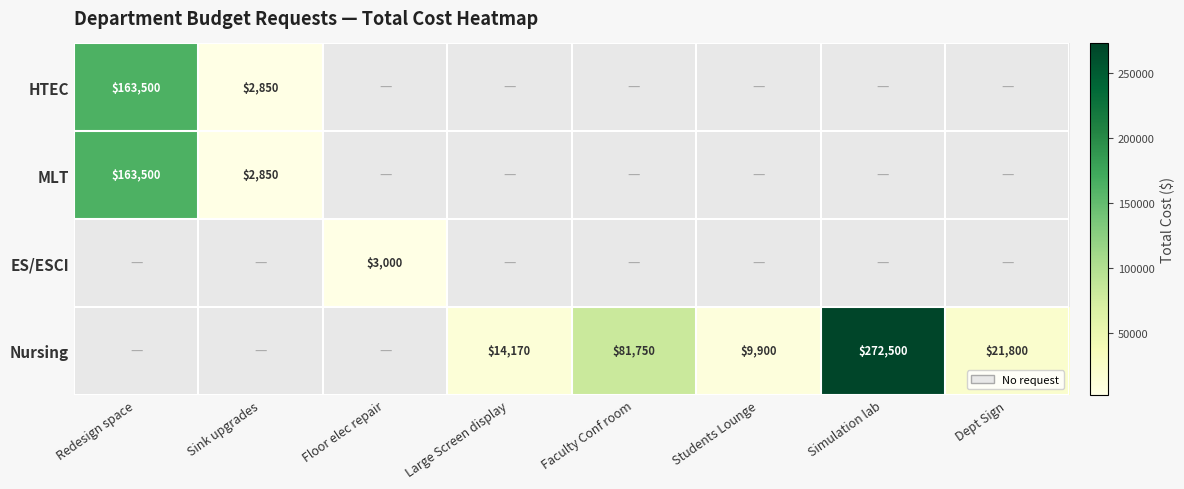

Is it true that MLT equals 163500 at Redesign space?

True